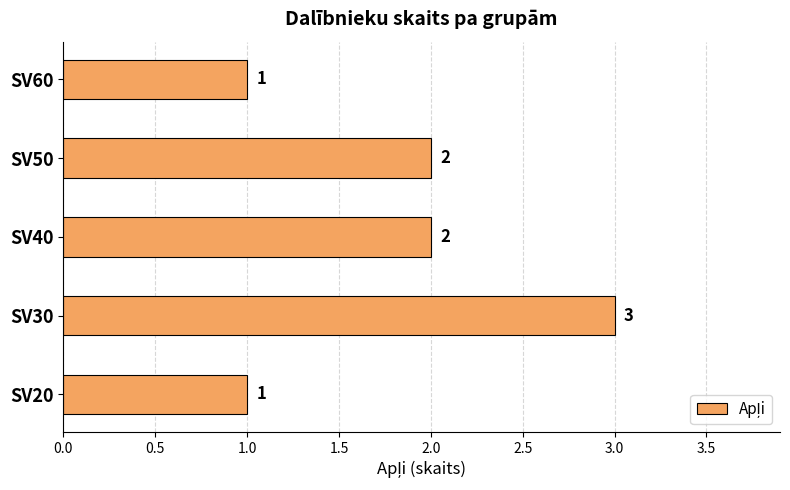

The value at SV40 is 2. True or false?

True